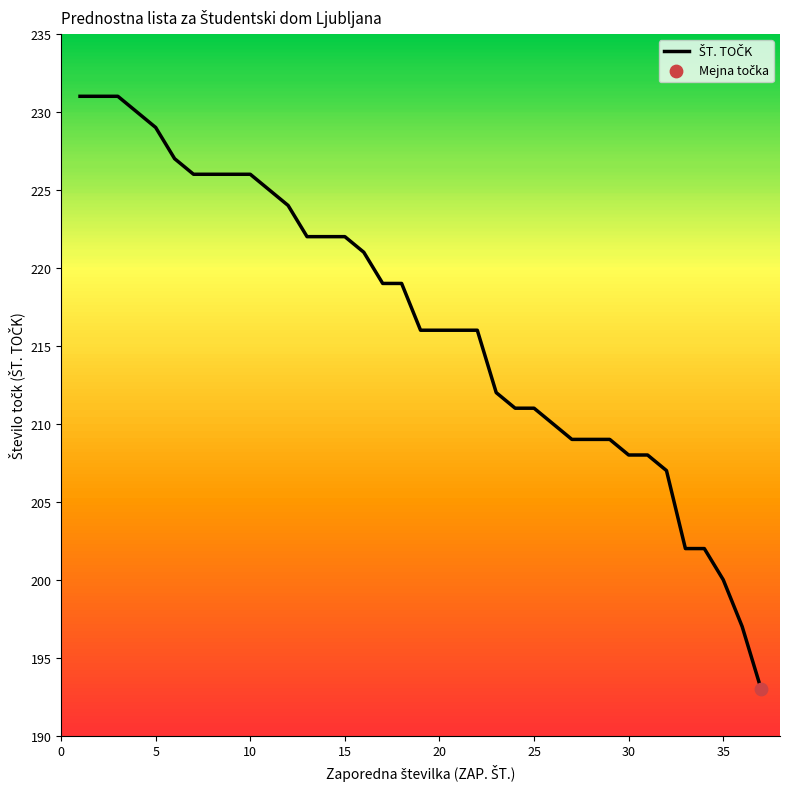

What is the greatest value displayed?

231